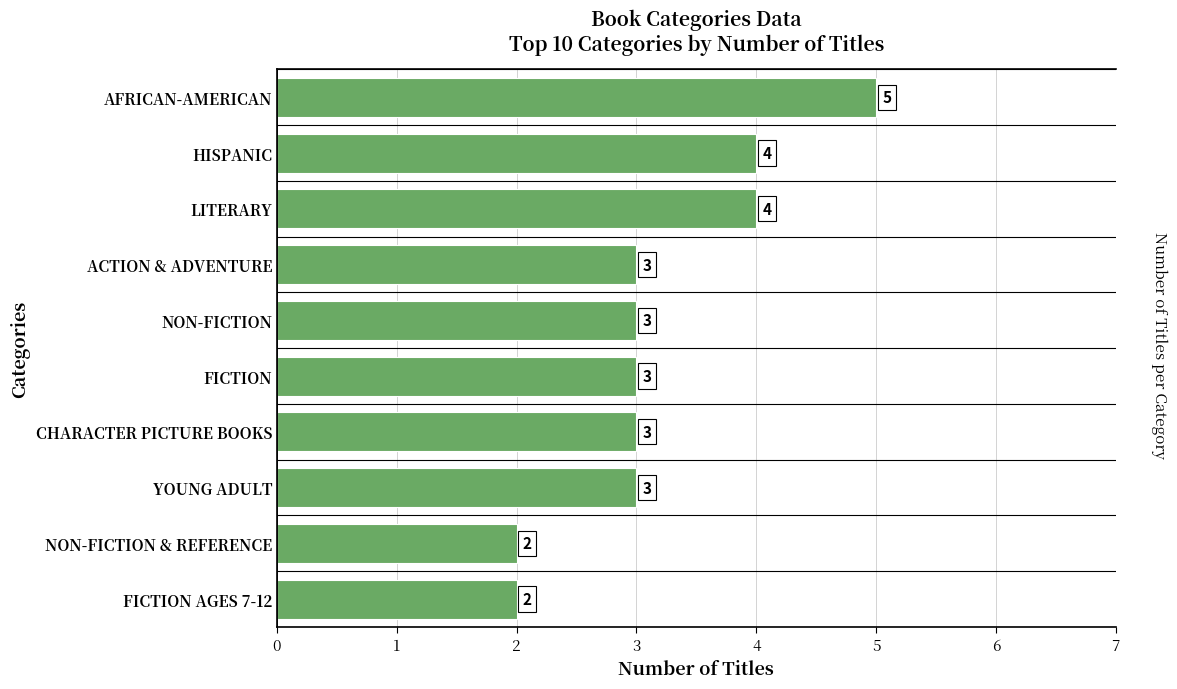

The value at AFRICAN-AMERICAN is 2. True or false?

False